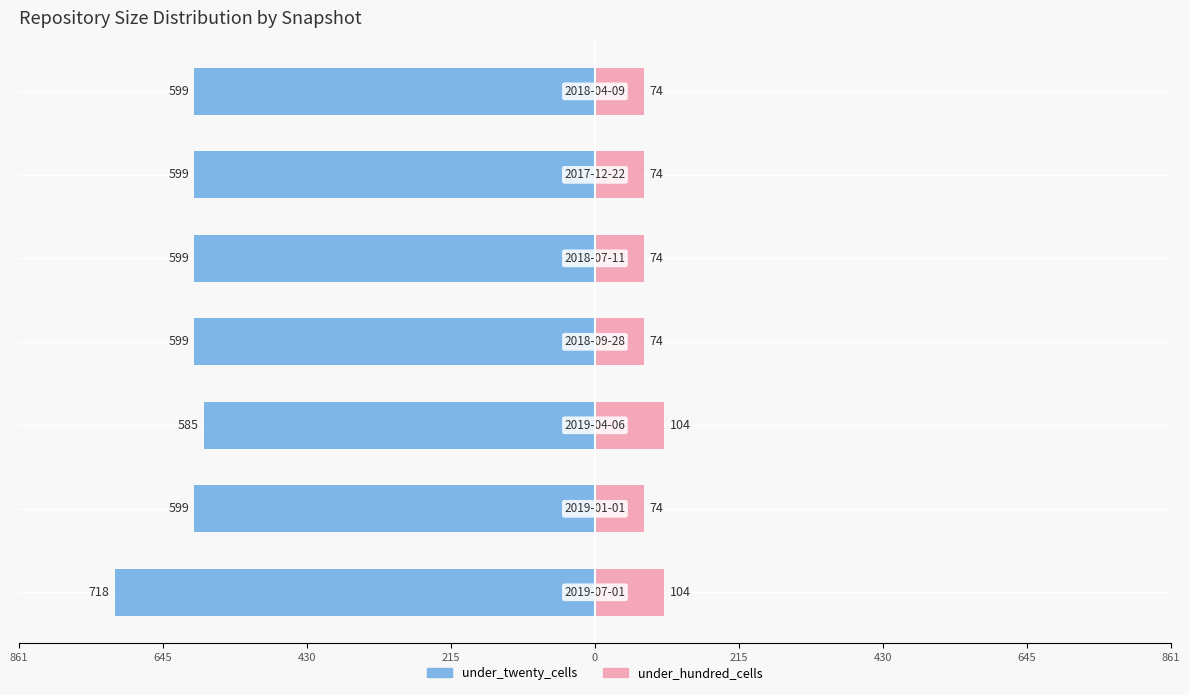

Which has a higher value, 645 or 430?

645